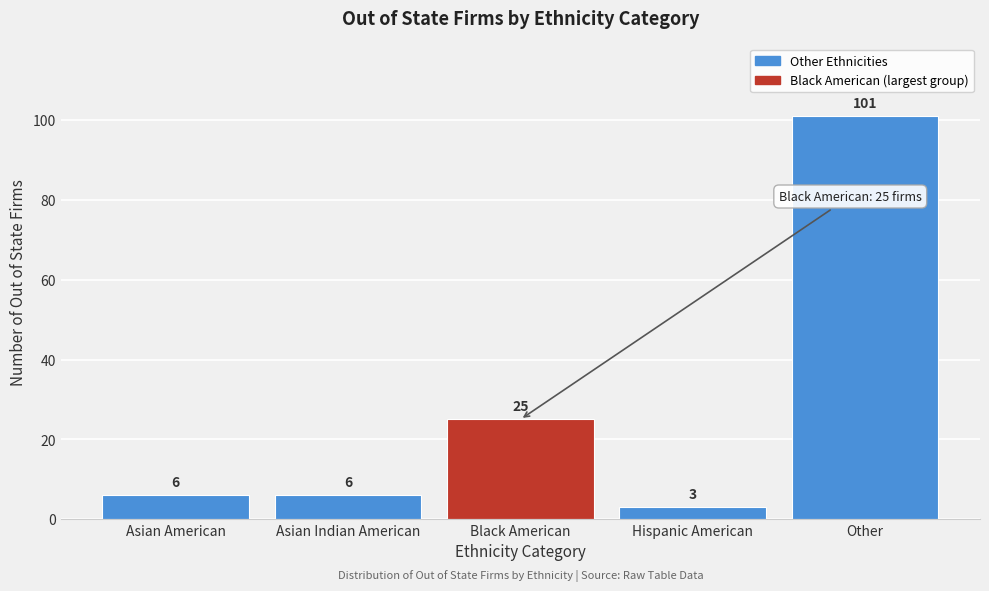

Reading left to right, list all the values displayed in this chart.

6	6	25	3	101